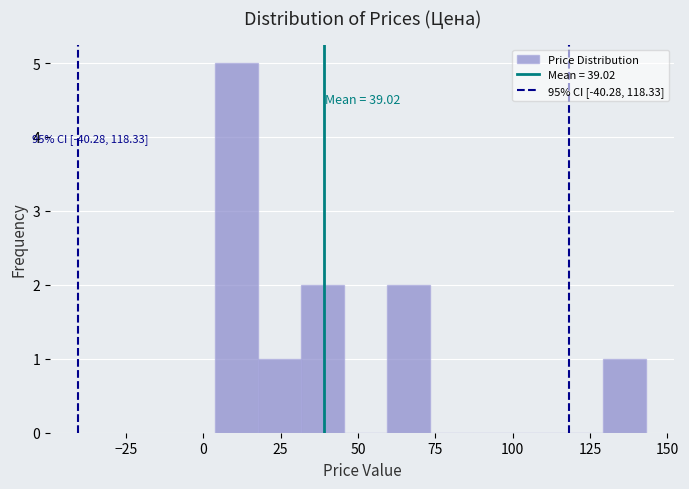

Around what value on the x-axis is the tallest bar? Give the approximate position of its centre, as read against the axis.

10